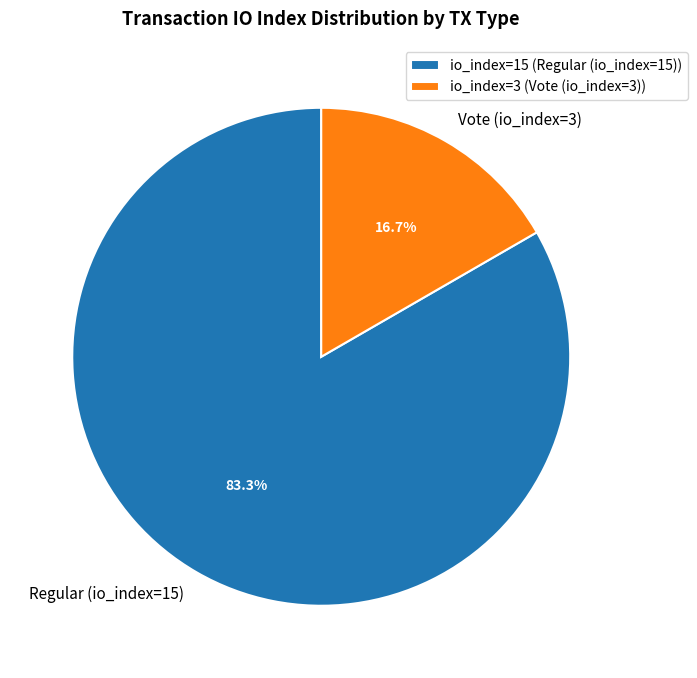

Does Vote (io_index=3) represent more than half of the total?

No